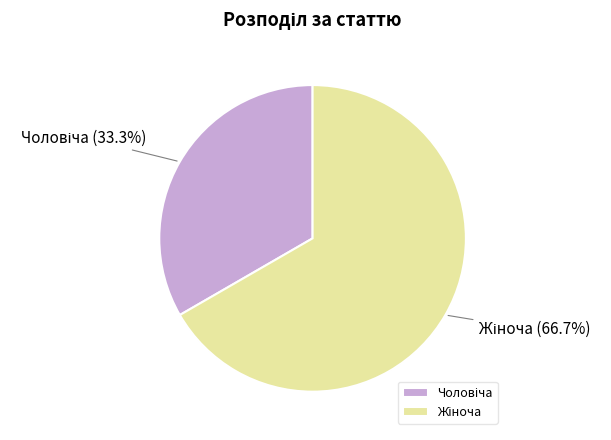

True or false: Жіноча accounts for 74% of the total.

False